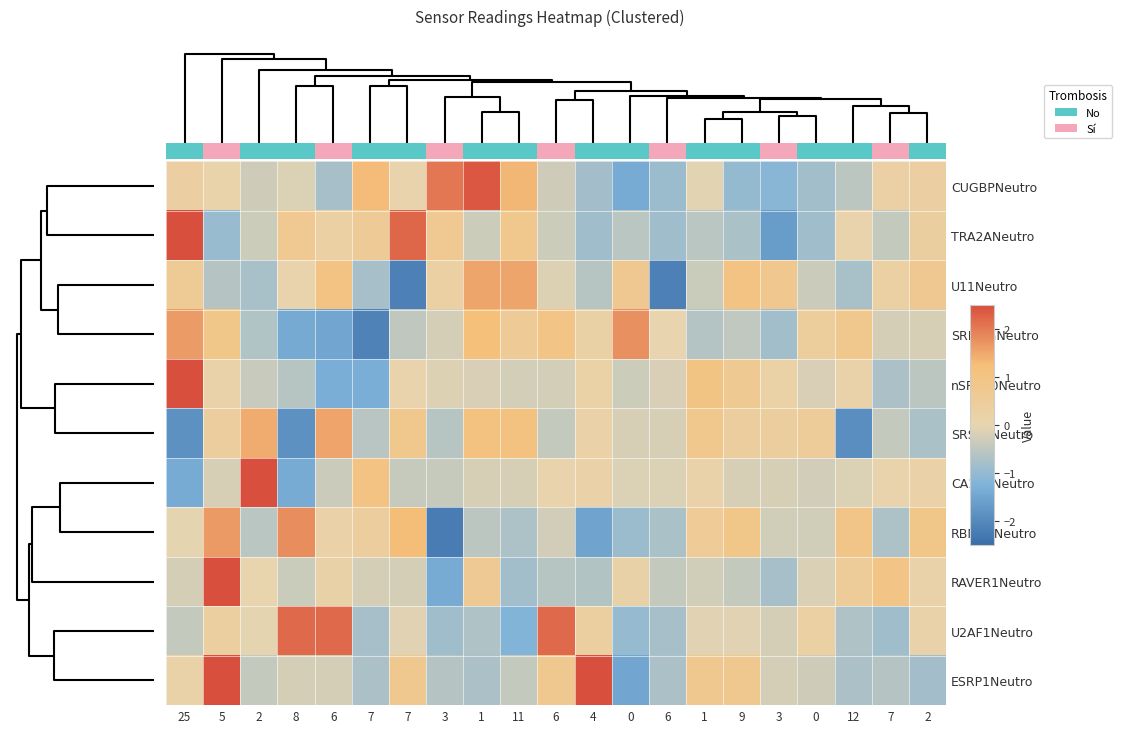

What is the difference between the second highest and second lowest values in the CUGBPNeutro series?

3.2